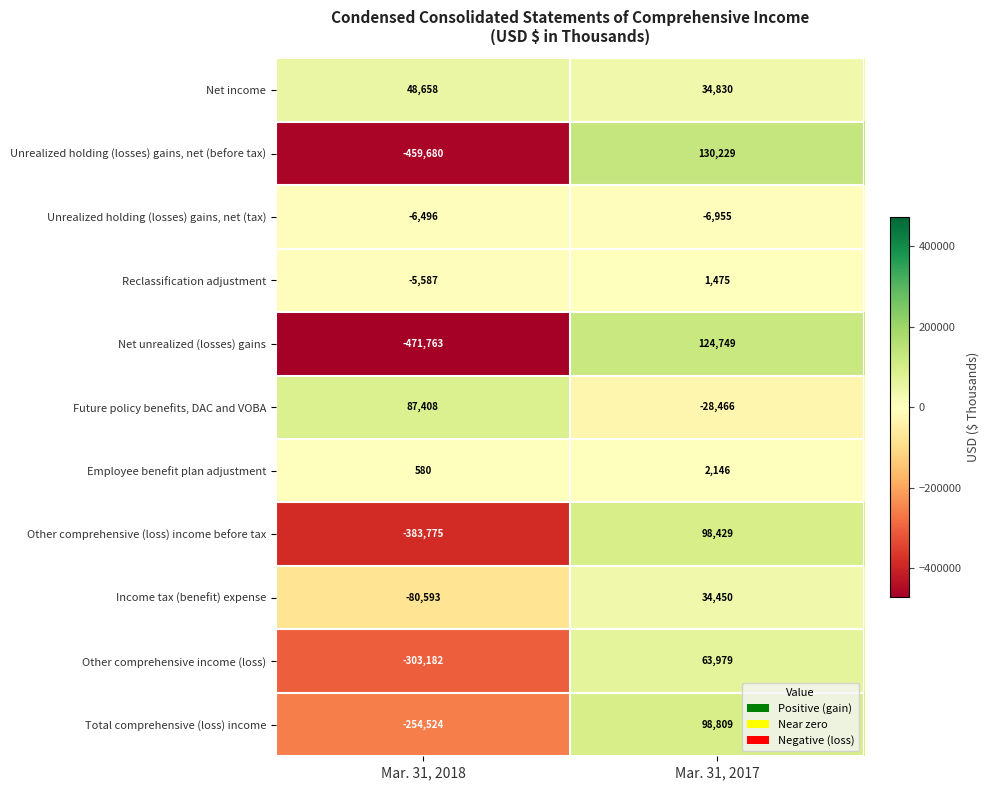

What is the difference between the Unrealized holding (losses) gains, net (tax) values at Mar. 31, 2018 and Mar. 31, 2017?

459